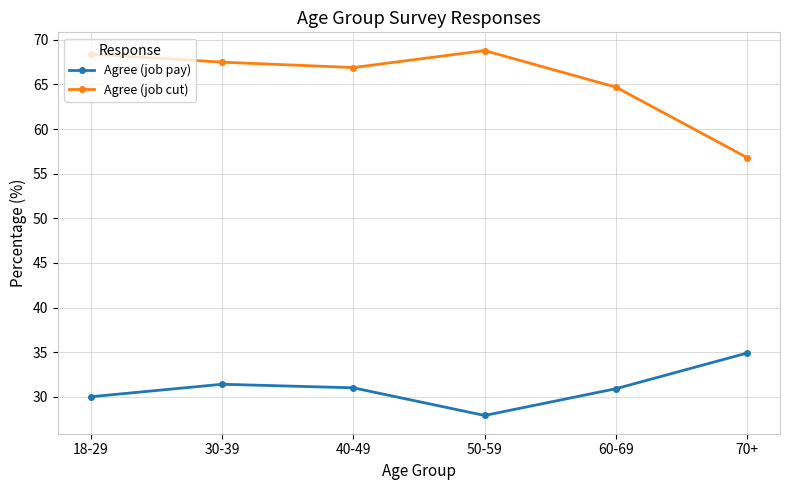

What are all the series names shown in the legend?

Agree (job pay), Agree (job cut)